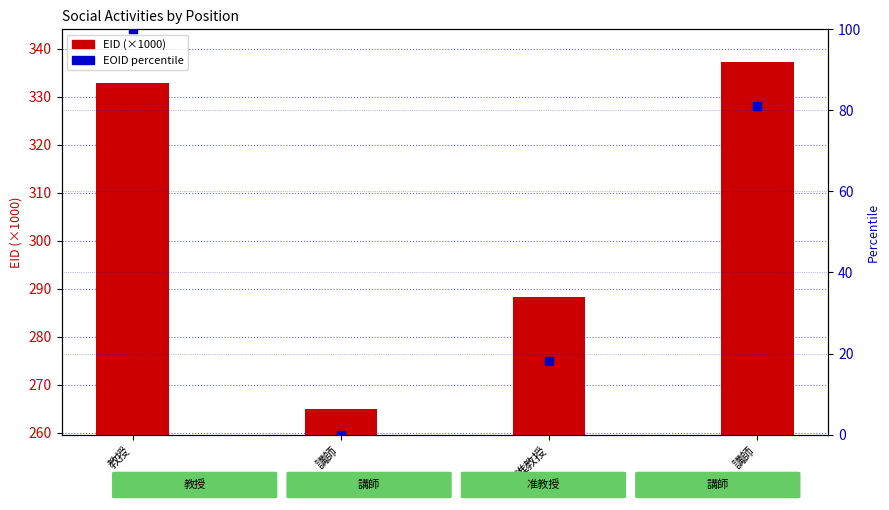

Which series has the largest total across all categories?

EID (×1000)